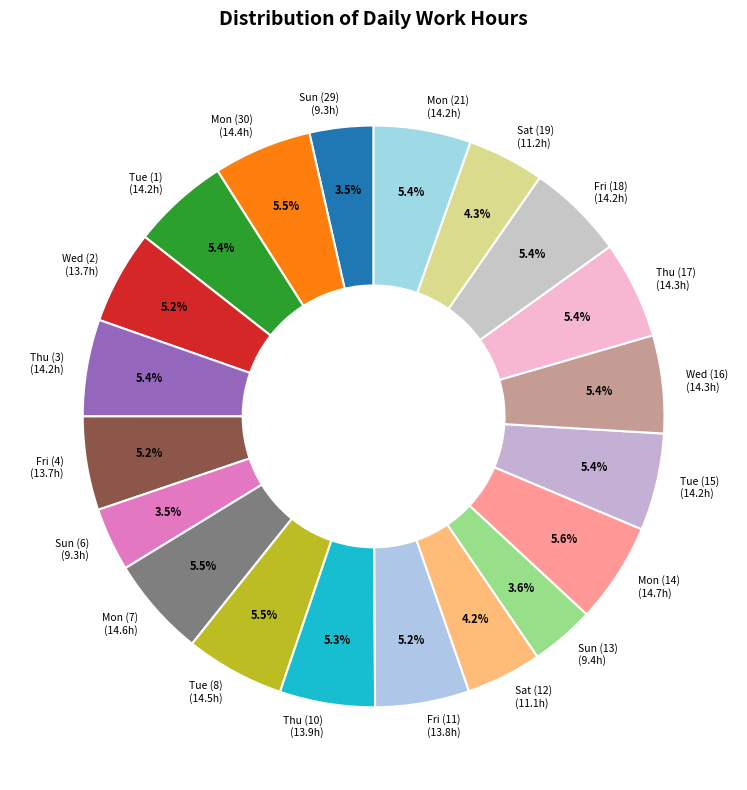

To the nearest percent, what is the difference between the largest and smallest slice percentages?

2%